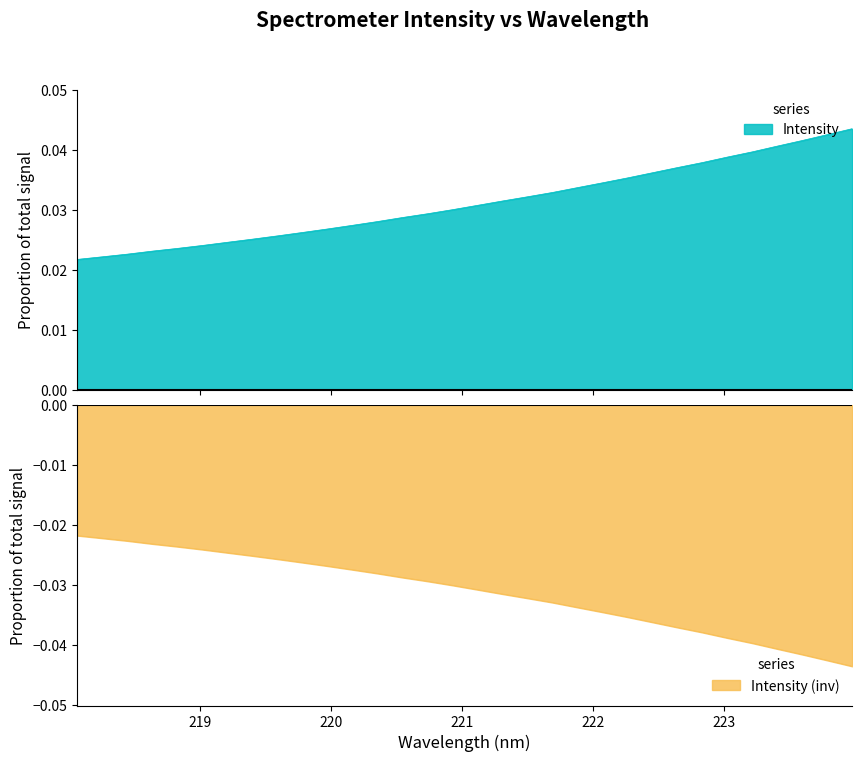

What is the sum of the values at 220.9264 and 221.3083?

0.1